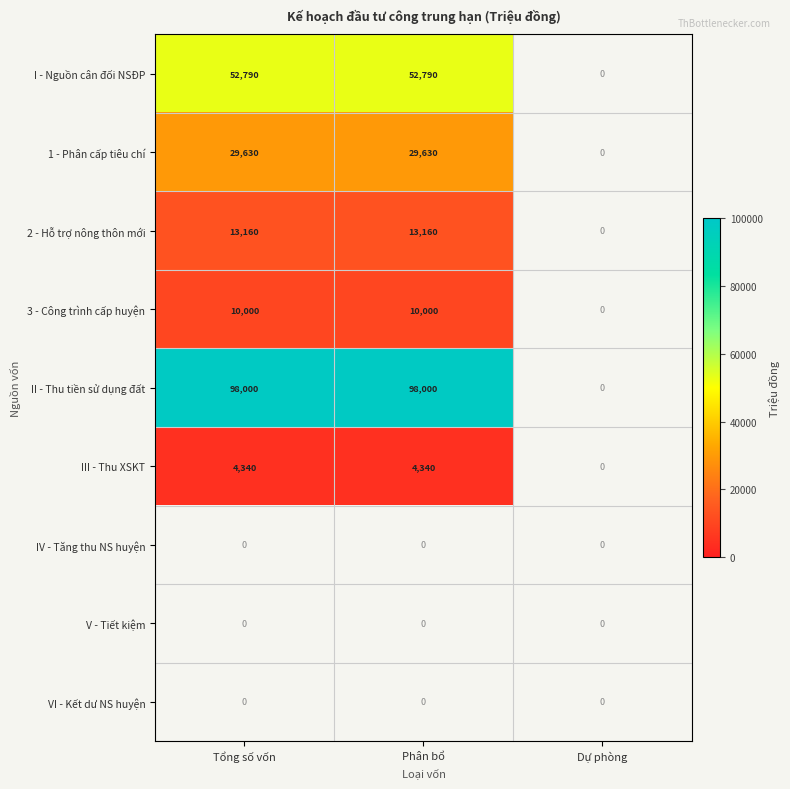

The value of 2 - Hỗ trợ nông thôn mới at Tổng số vốn is 6762. True or false?

False